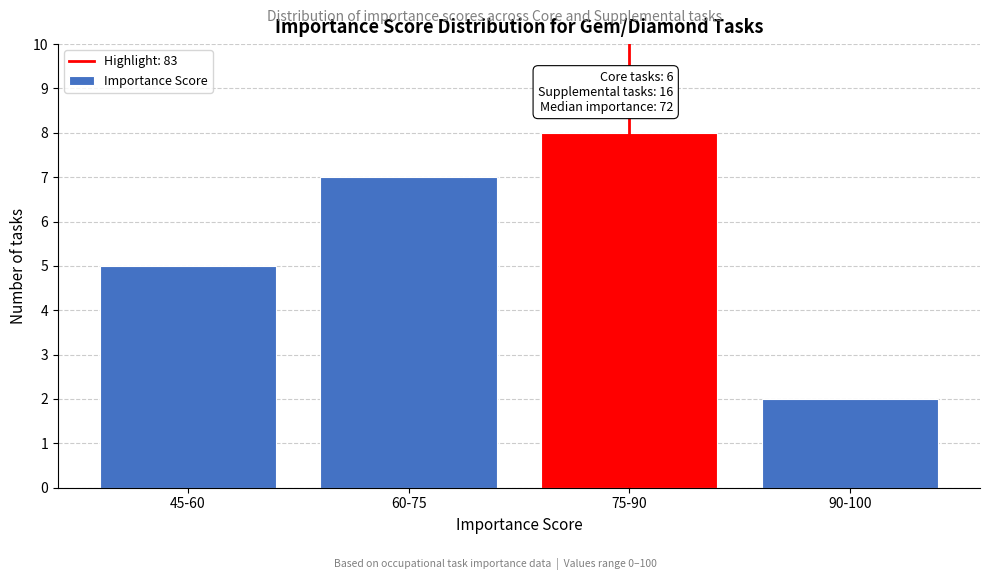

Reading right to left, list all the values displayed in this chart.

90-100=2	75-90=8	60-75=7	45-60=5